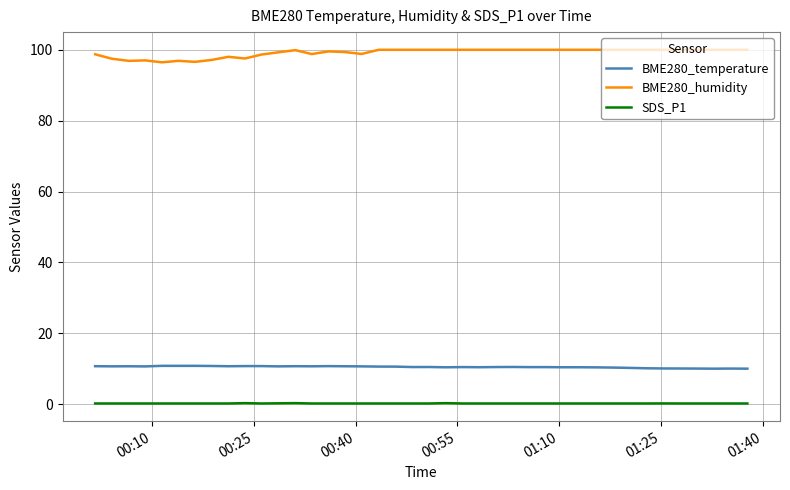

What is the lowest value of the BME280_humidity series?

96.5